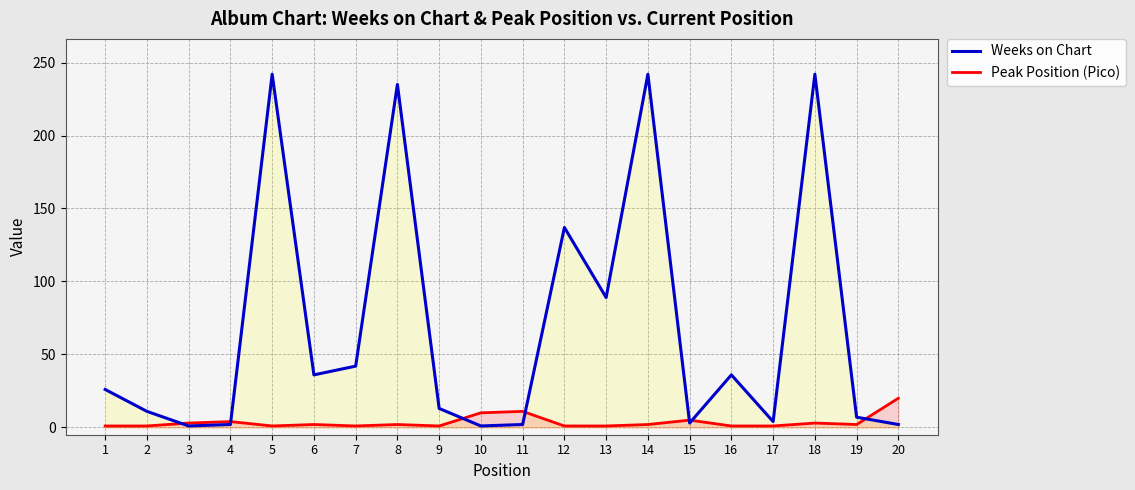

Between 1 and 14, which is larger?

14